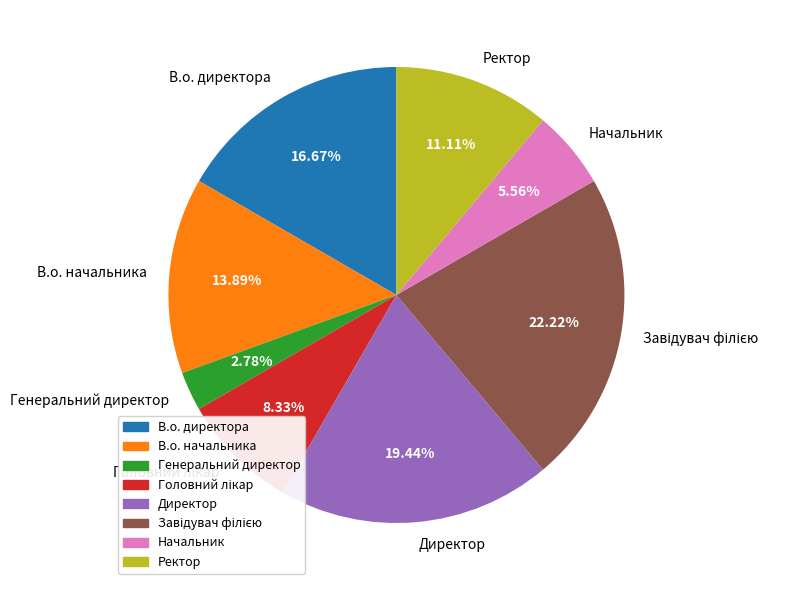

To the nearest percent, what is the difference between the В.о. начальника and Директор slice percentages?

6%